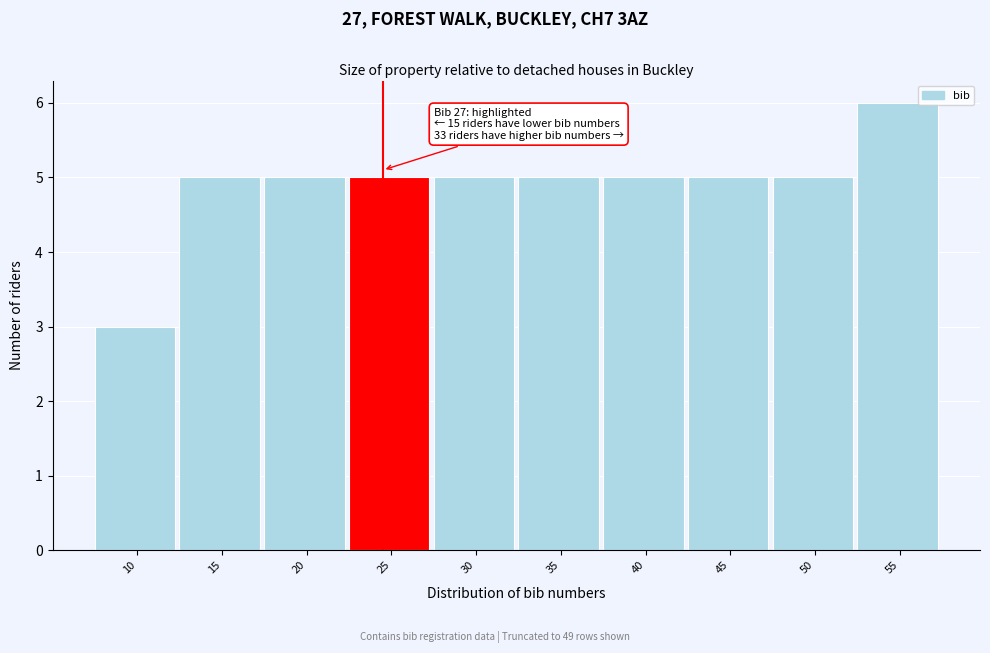

Reading left to right, transcribe all the data shown in this chart.

3	5	5	5	5	5	5	5	5	6